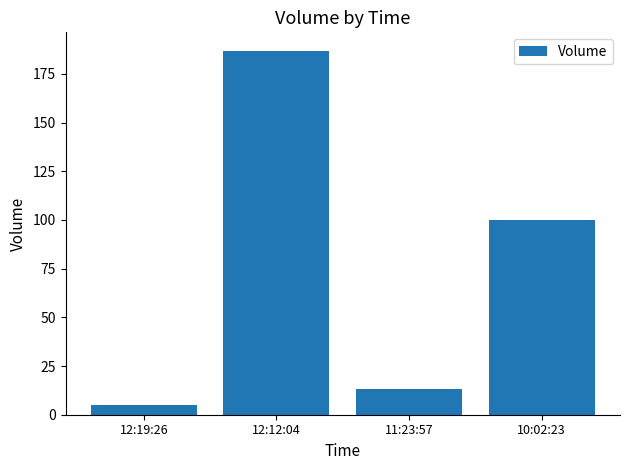

The chart shows a value of 100 at 10:02:23. True or false?

True